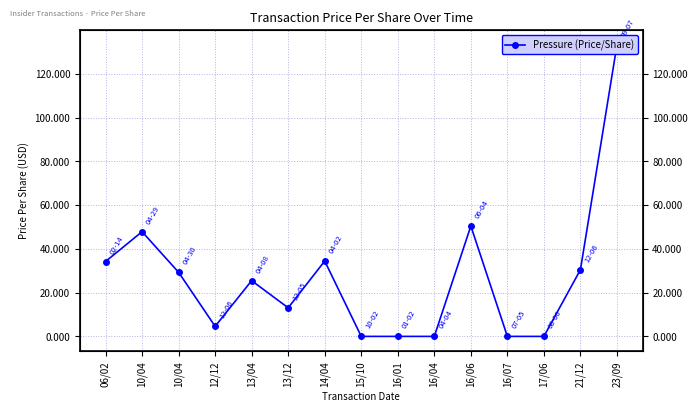

How many categories are shown in the chart?

15